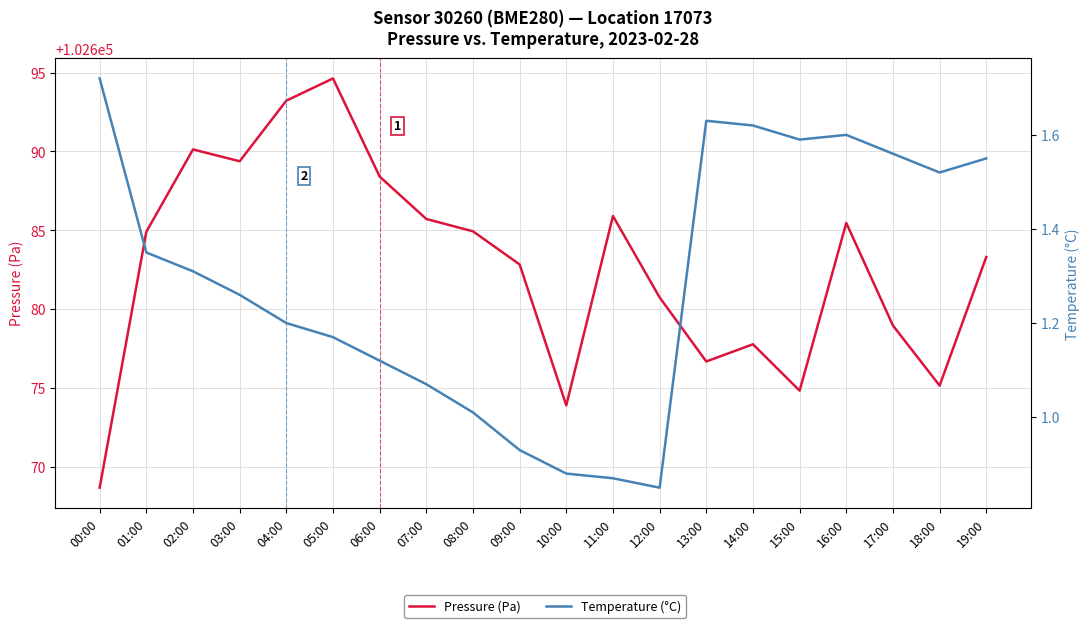

What is the value of the Temperature (°C) point at the 14th from the left?

1.6